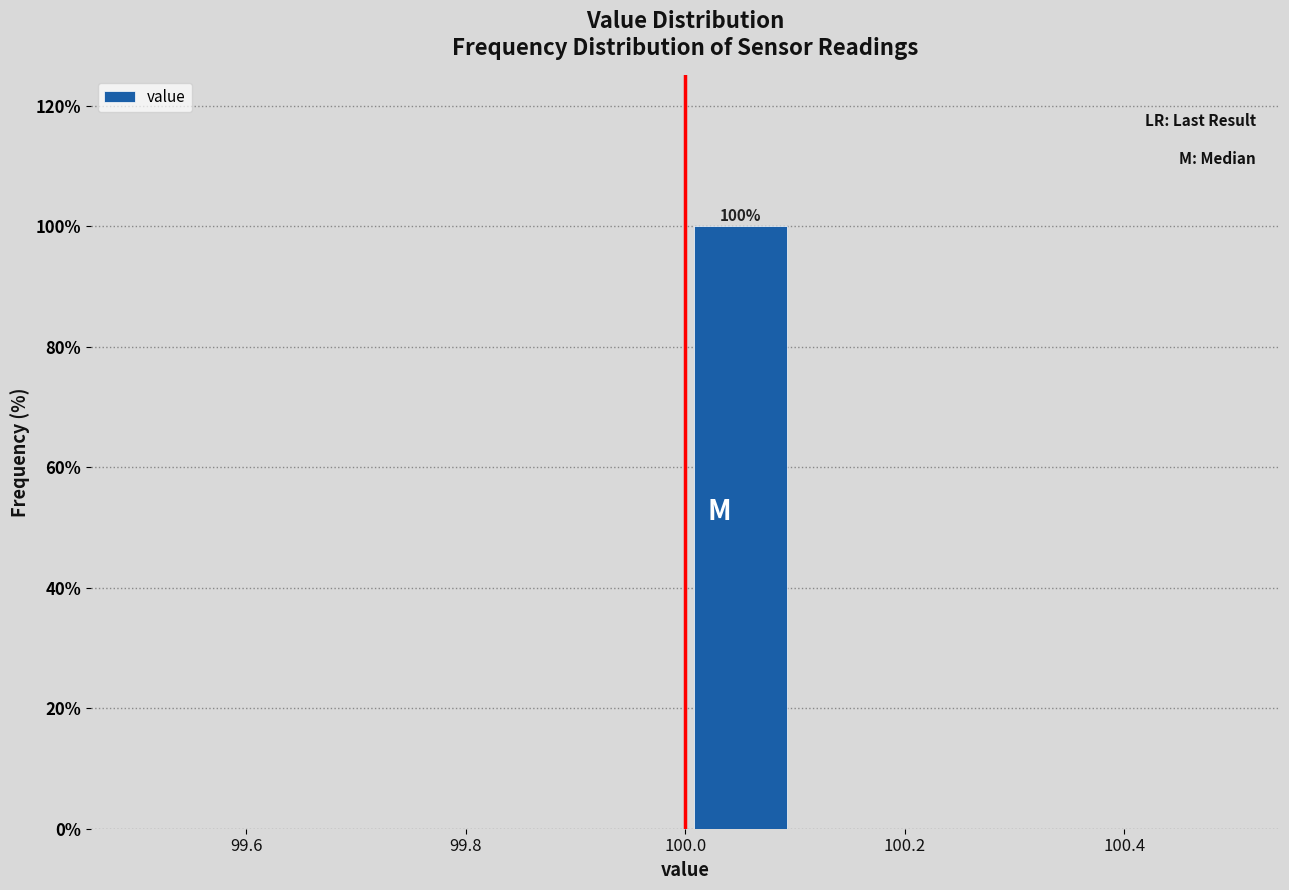

Over which range of the x-axis is the bar tallest?

100.0 to 100.1